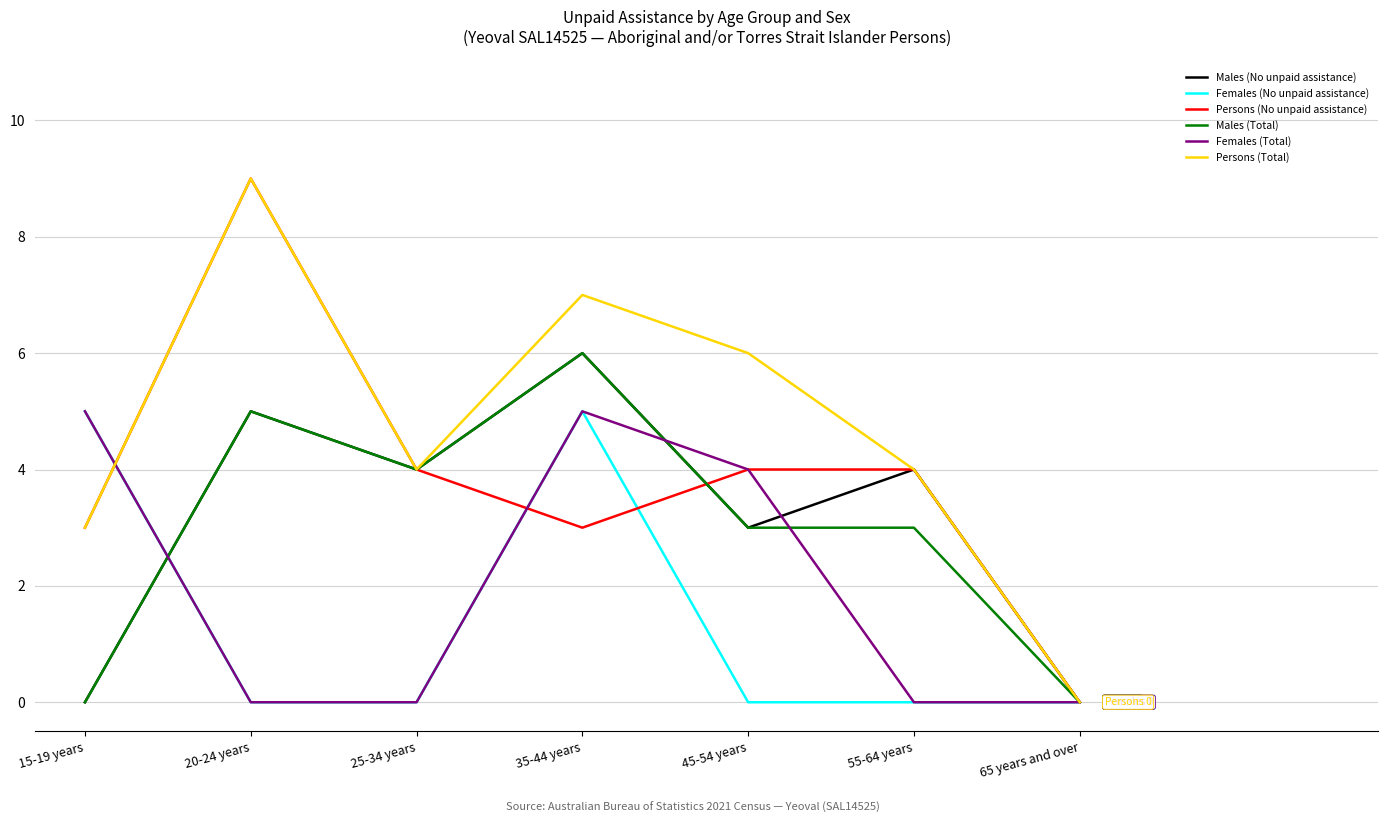

What is the total value across all series at 45-54 years?

20